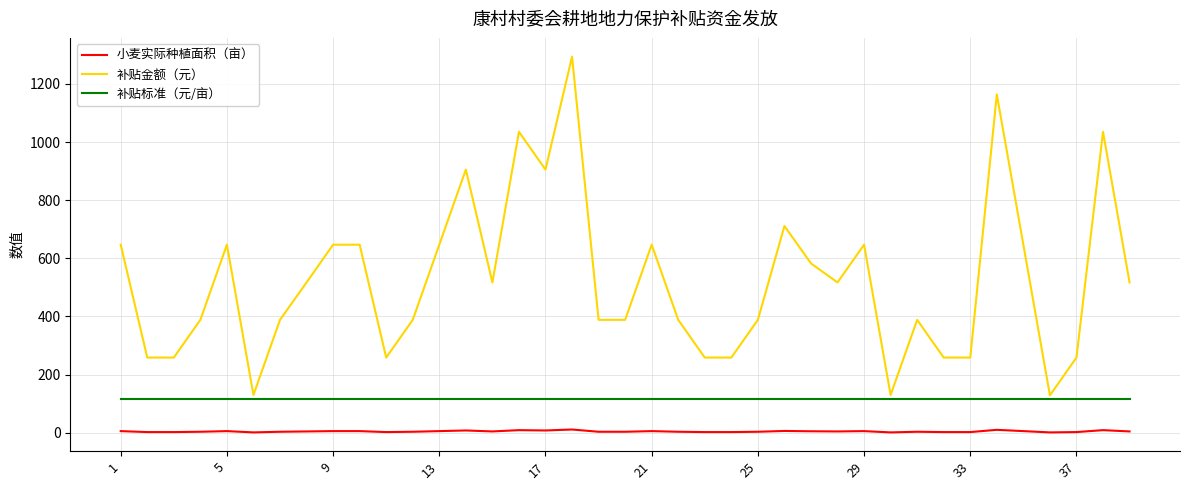

List the series in order of their overall mean, highest first.

补贴金额（元）, 补贴标准（元/亩）, 小麦实际种植面积（亩）